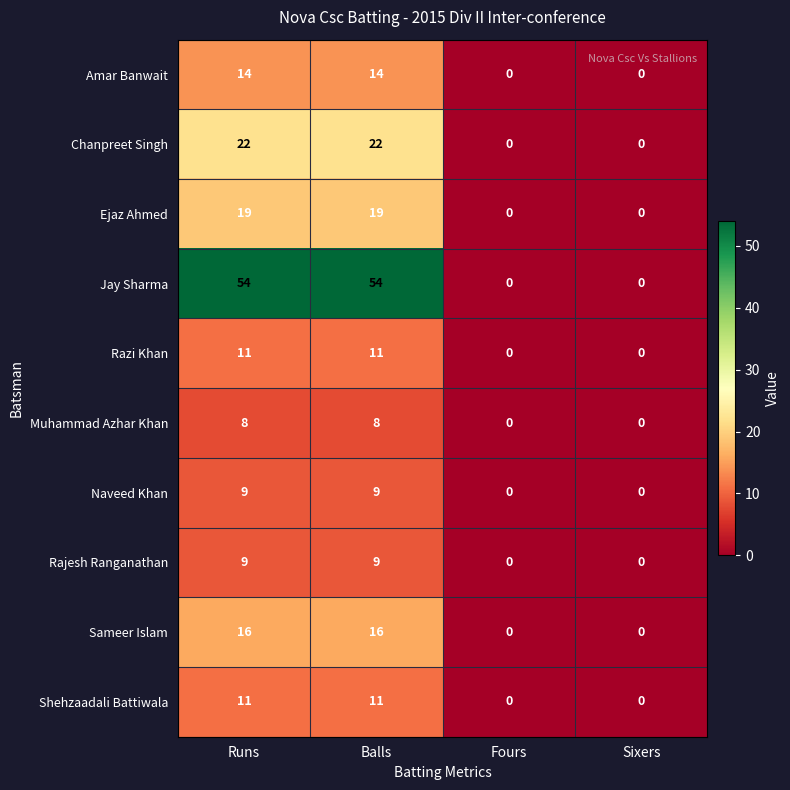

How many Sameer Islam values are between 0 and 16?

4